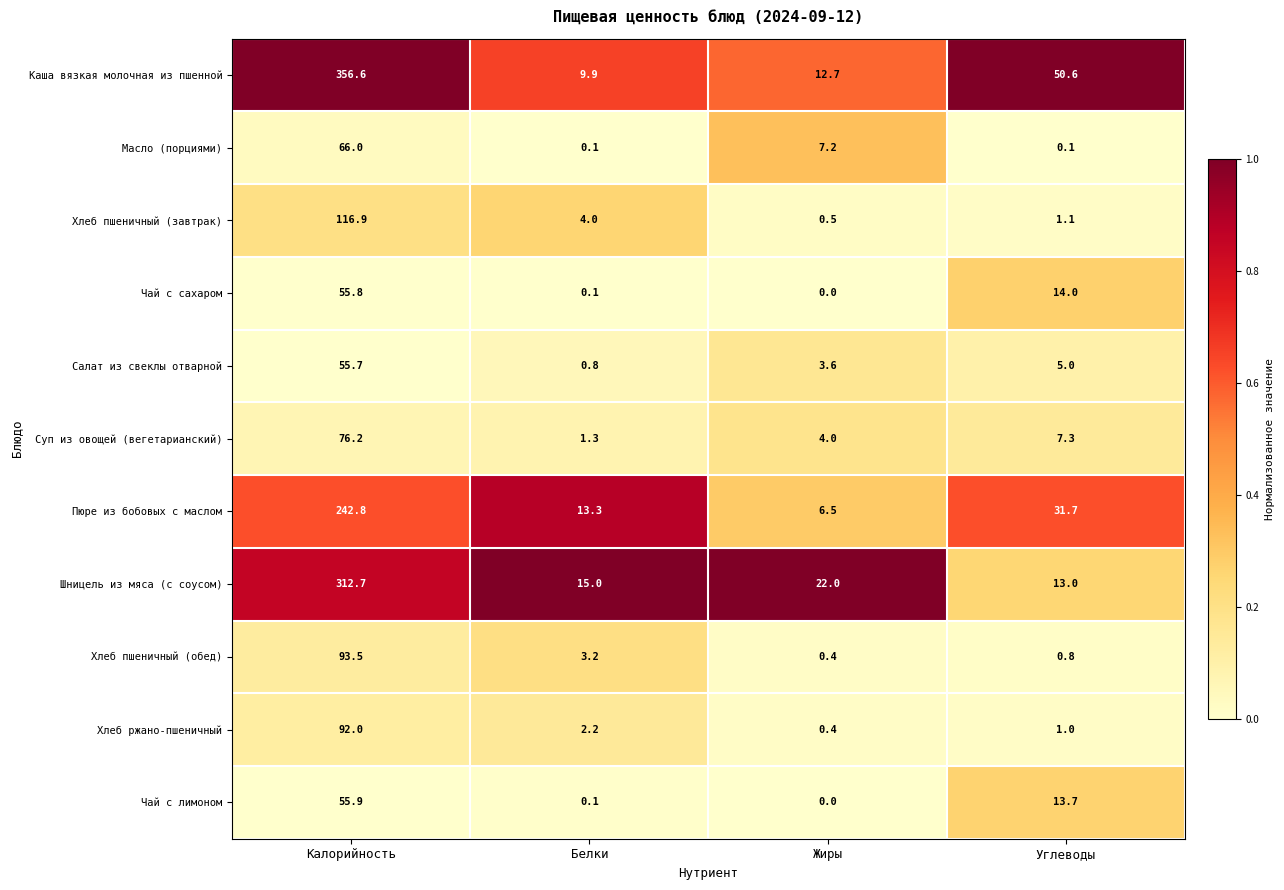

What is the difference between the maximum and minimum values in the Чай с лимоном series?

55.9